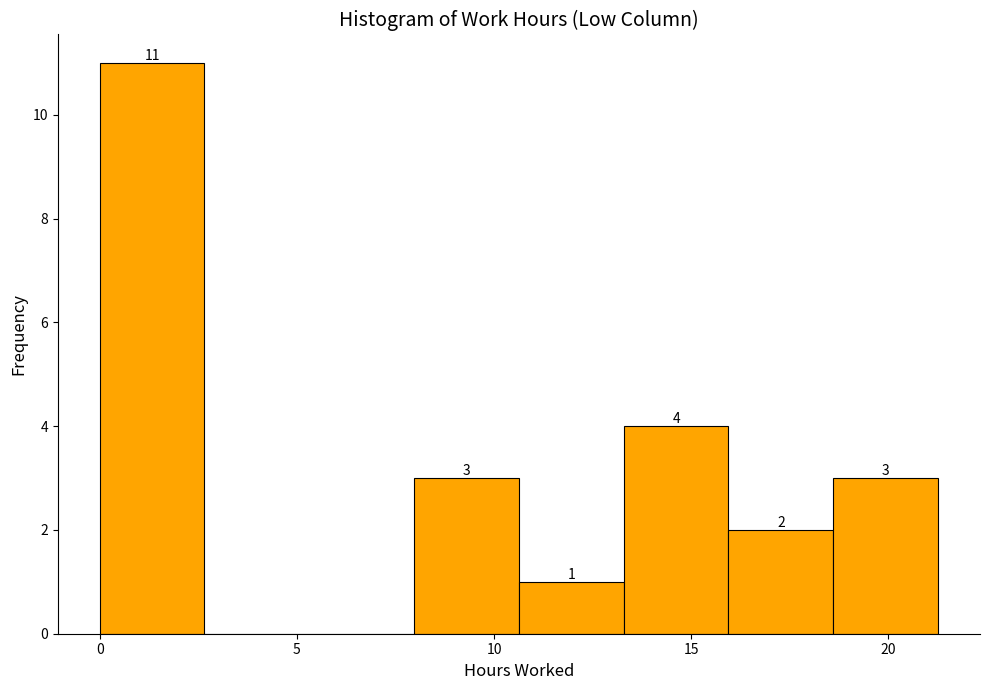

Which range on the x-axis has the tallest bar?

0.0 to 2.5